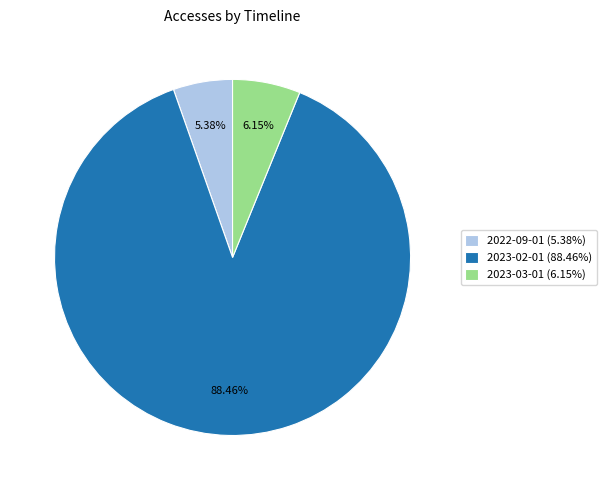

Combined, do 2023-03-01 and 2022-09-01 account for over 50%?

No